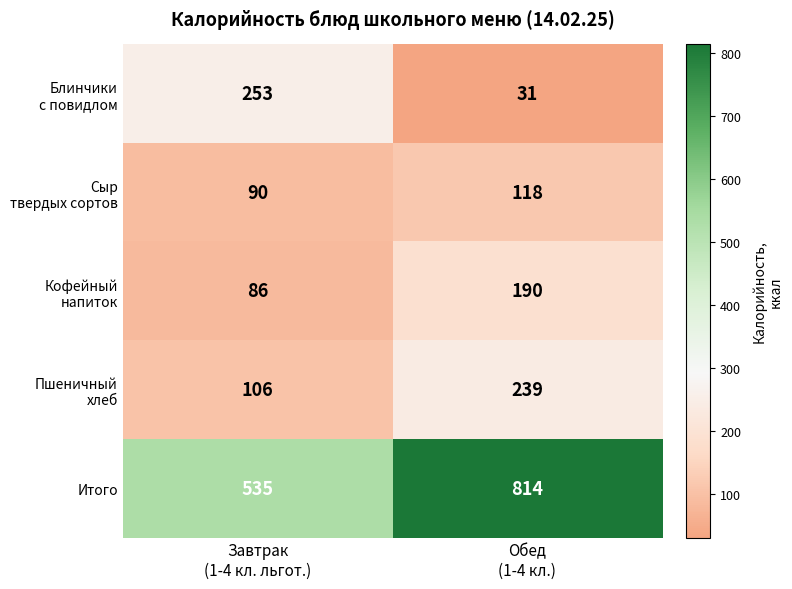

Which series has the largest range (max minus min)?

Итого